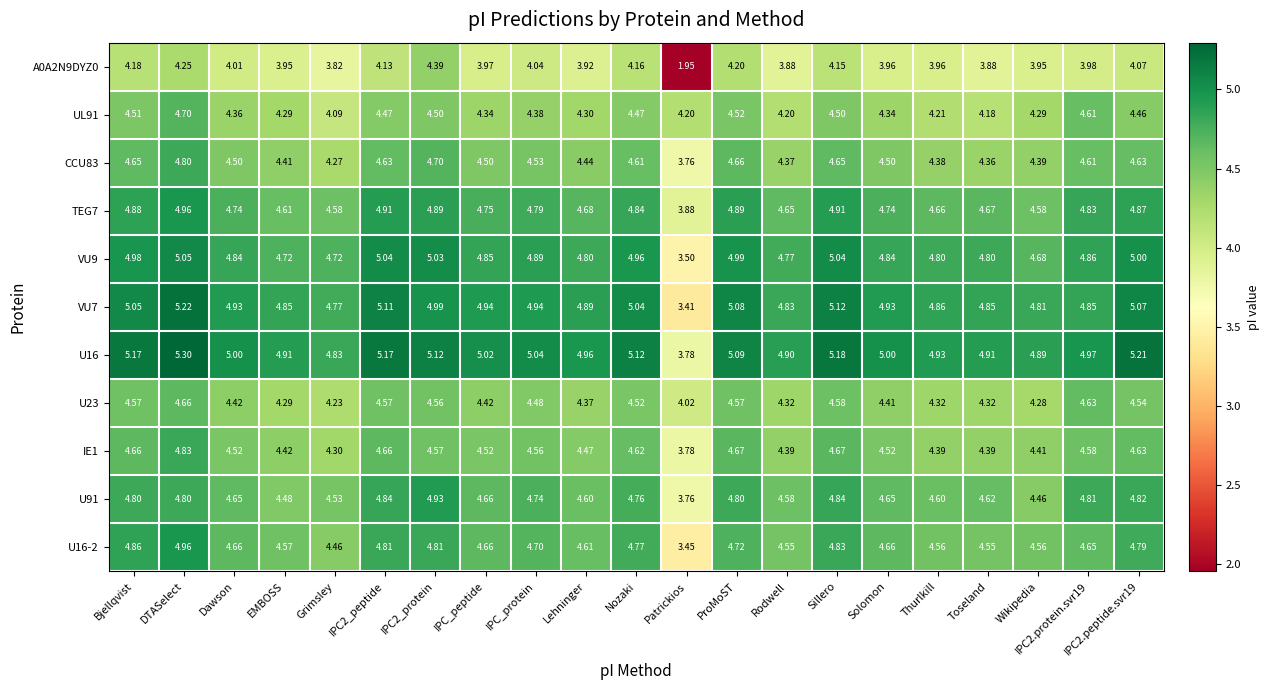

At which label does TEG7 reach its minimum?

Patrickios